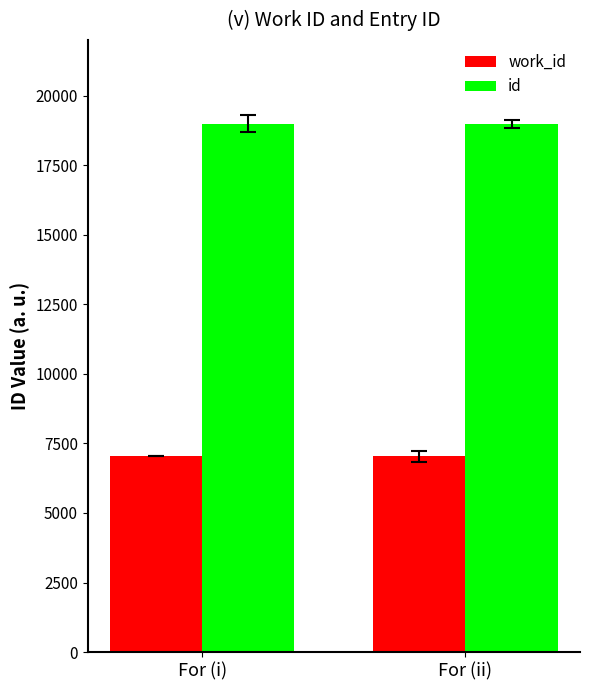

How many distinct data groups are displayed?

2